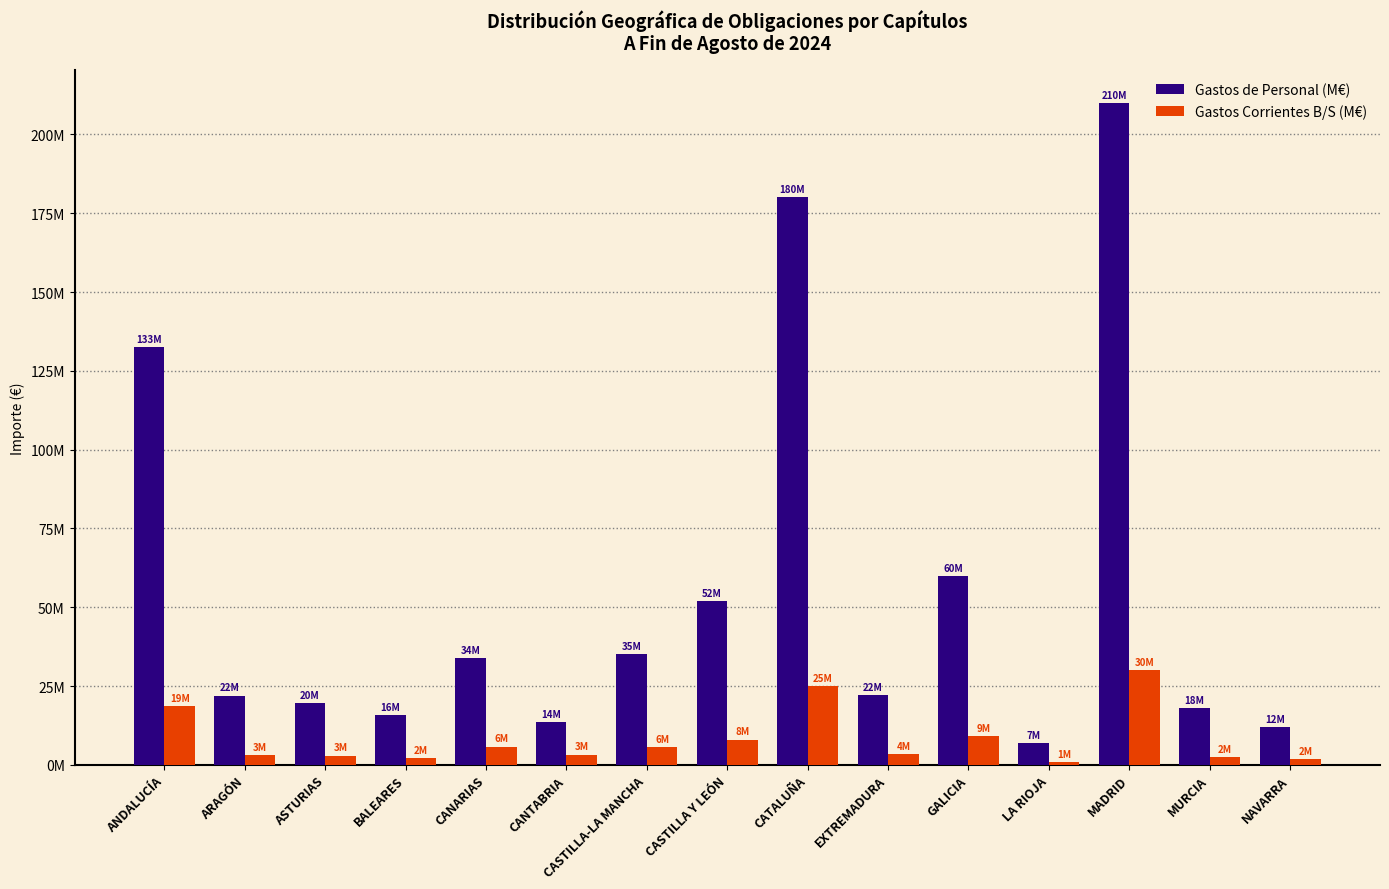

Which series has the widest spread of values?

Gastos de Personal (M€)